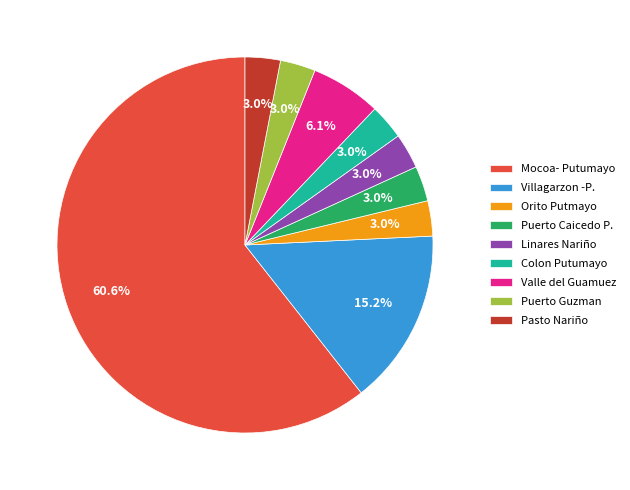

What is the largest slice in the pie chart?

Mocoa- Putumayo